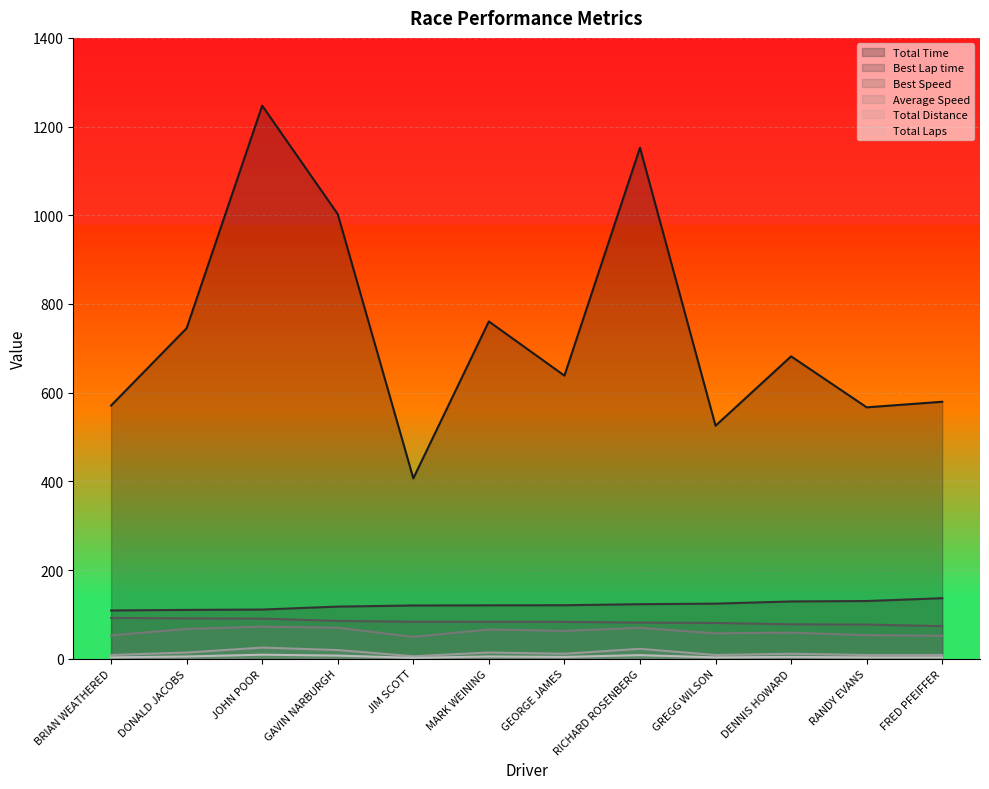

At which category is the sum across all series the highest?

JOHN POOR